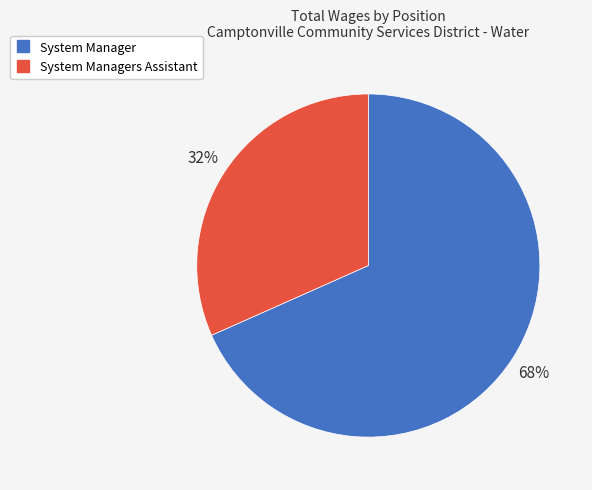

Does any single category account for the majority?

Yes